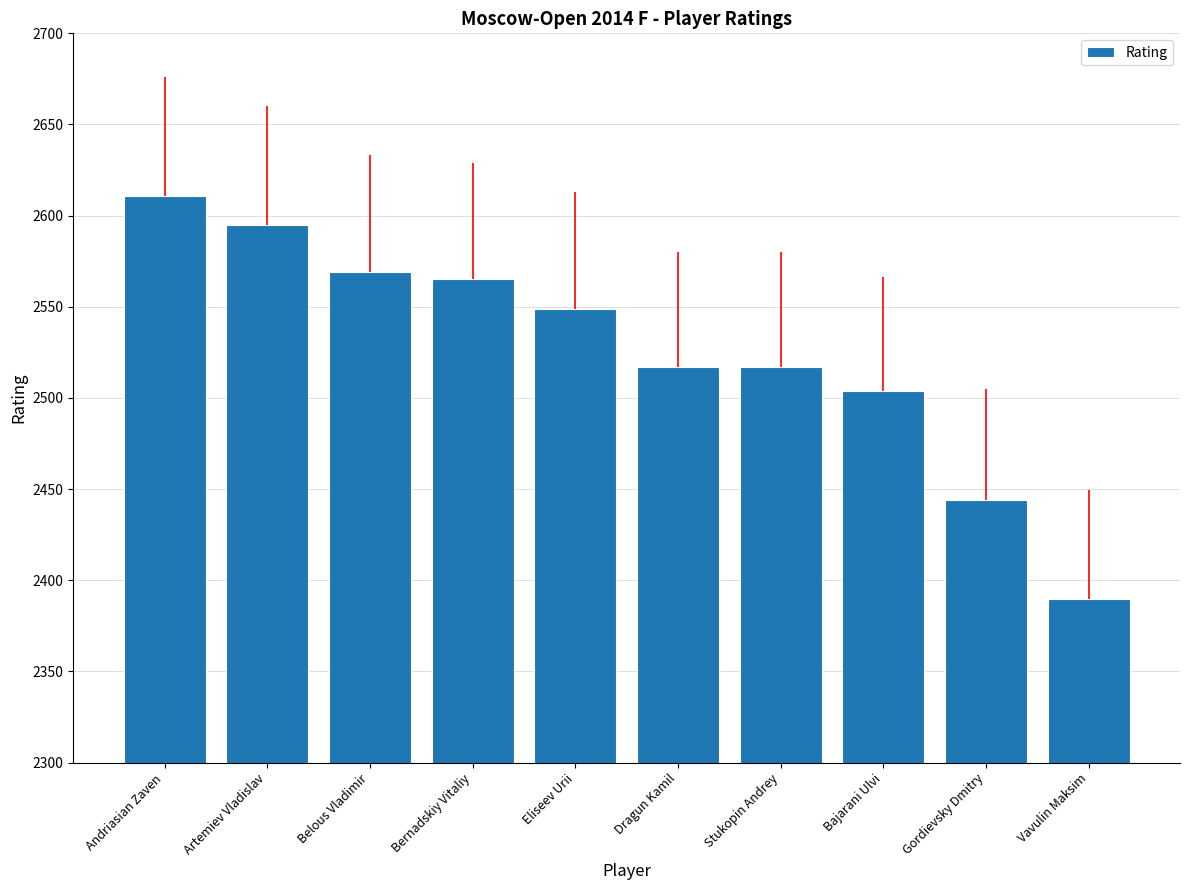

What is the minimum value shown in the chart?

2390